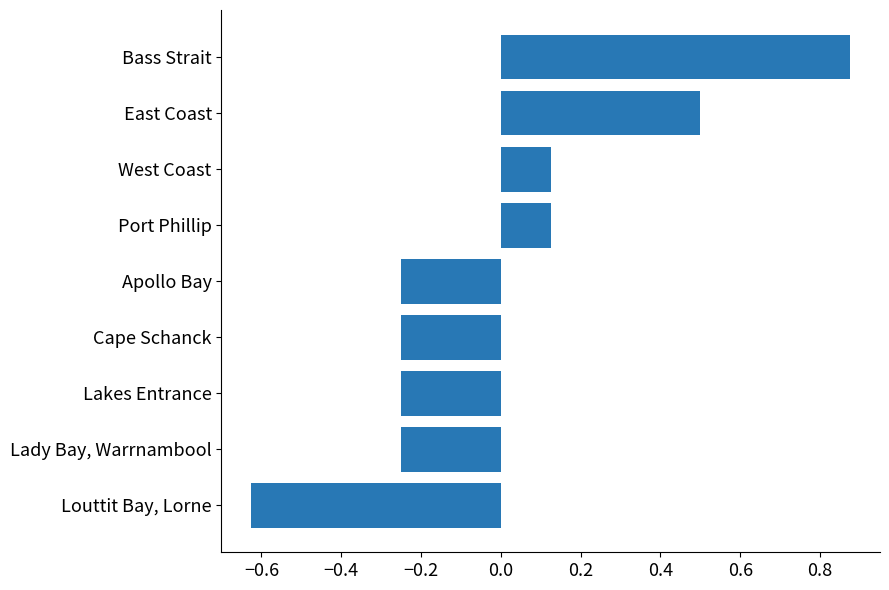

How many data points does each series have?

9